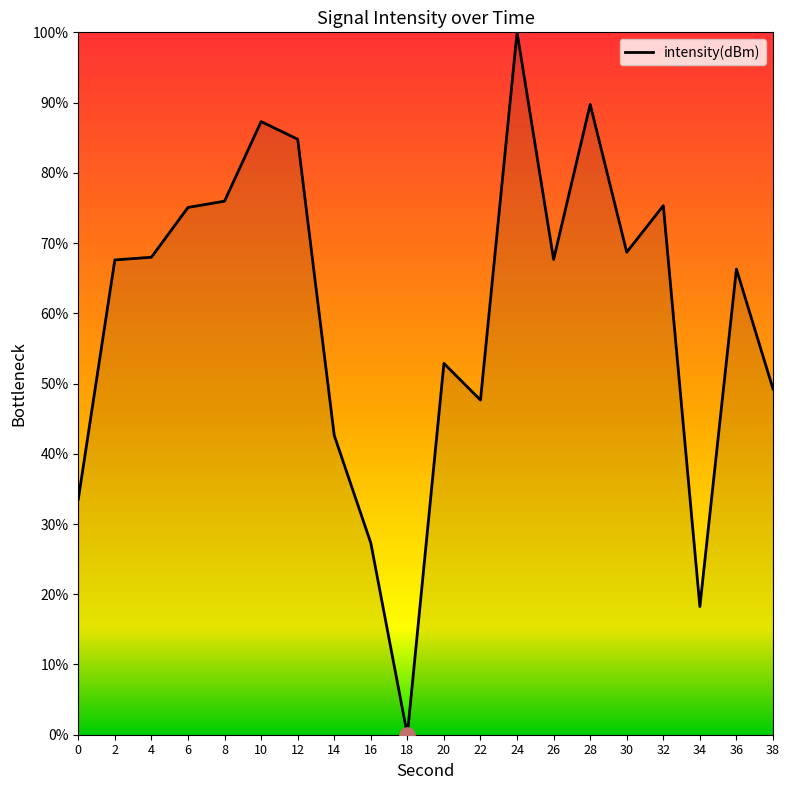

Which has a higher value, 38 or 10?

10